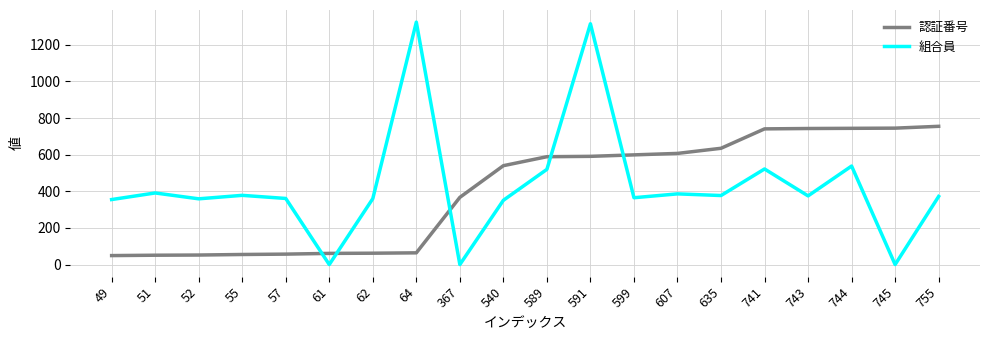

How many times do 組合員 and 認証番号 cross each other?

5